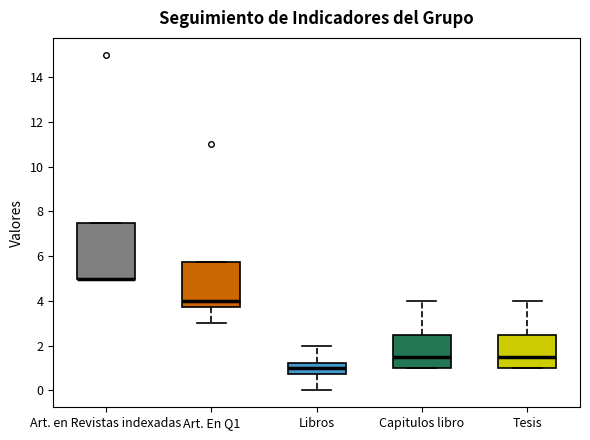

Where is the lower edge of the box for Capitulos libro on the y-axis? The values are not printed on the chart, so give them approximately, as read against the axis.

1.0